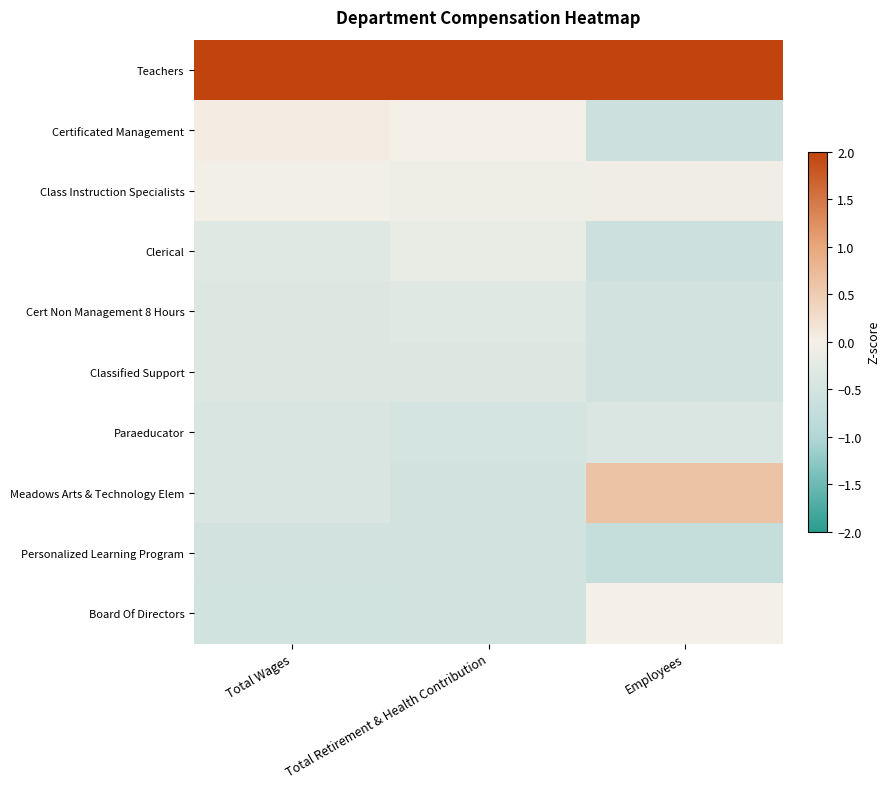

At how many categories does at least one series exceed 0?

3